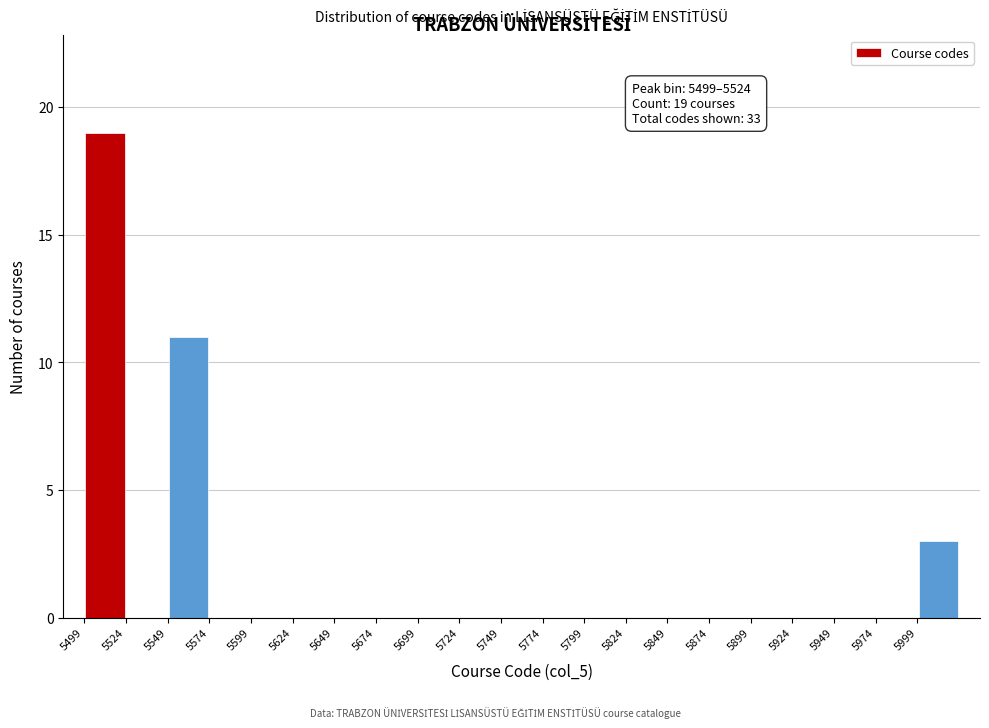

Over which range of the x-axis is the bar tallest?

5499 to 5524